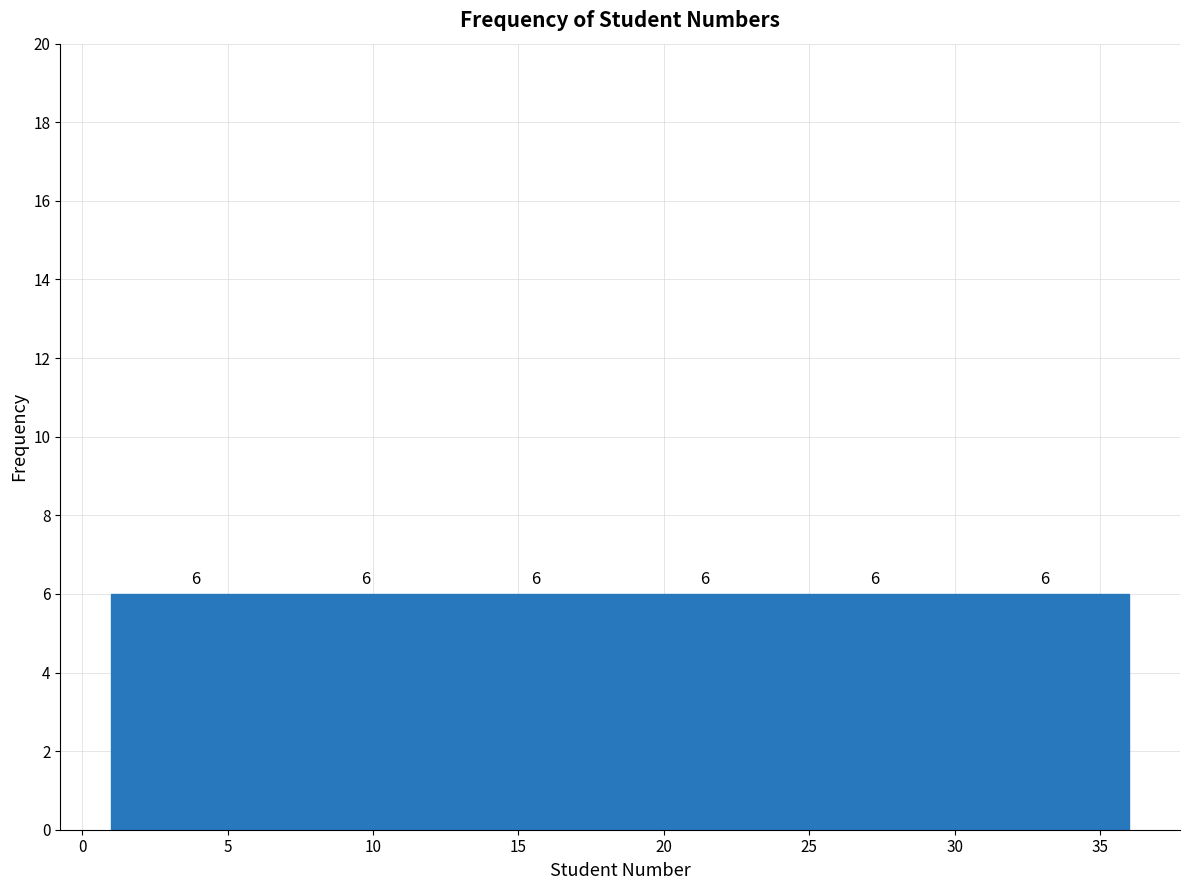

Reading left to right, list every bar in this chart as the range it spans on the x-axis followed by its height. The bar edges are not printed on the chart, so give them approximately, as read against the axis.

1.0 to 7.0: 6
7.0 to 12.5: 6
12.5 to 18.5: 6
18.5 to 24.5: 6
24.5 to 30.0: 6
30.0 to 36.0: 6